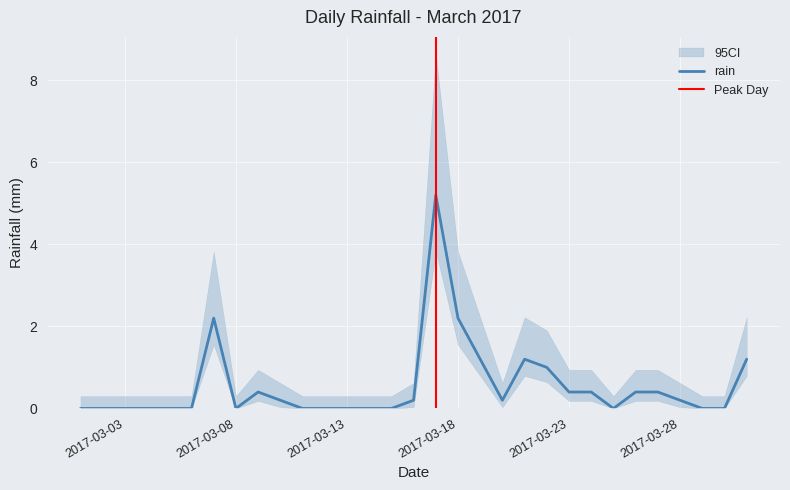

What is the change in value from 2017-03-17 to 2017-03-25?

-5.2